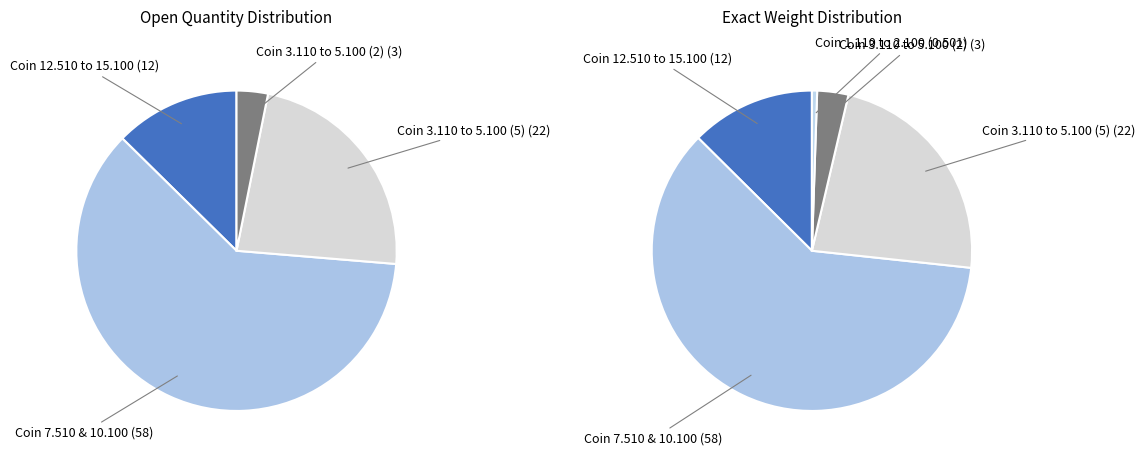

To the nearest percent, what portion does Coin 3.110 to 5.100 (2) represent?

3%